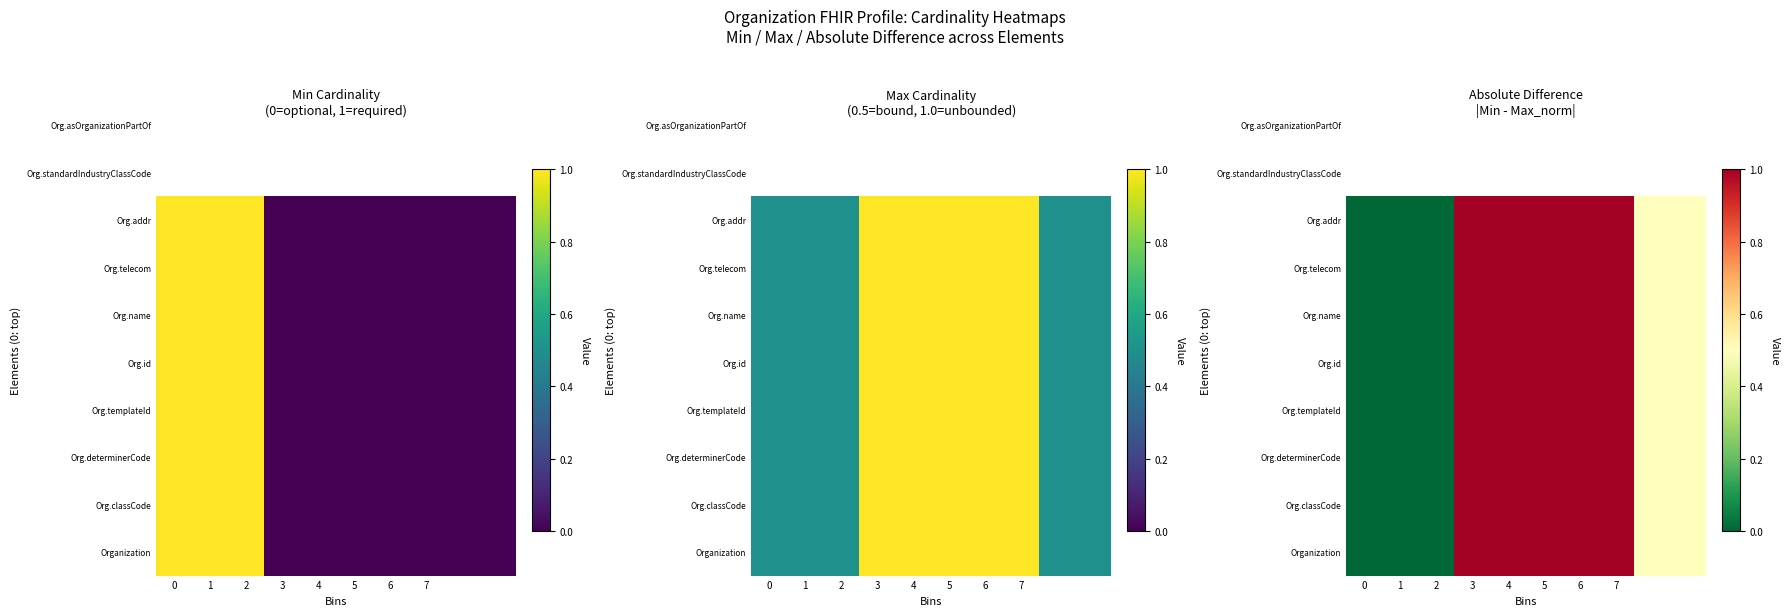

Which series has the largest total across all categories?

Organization